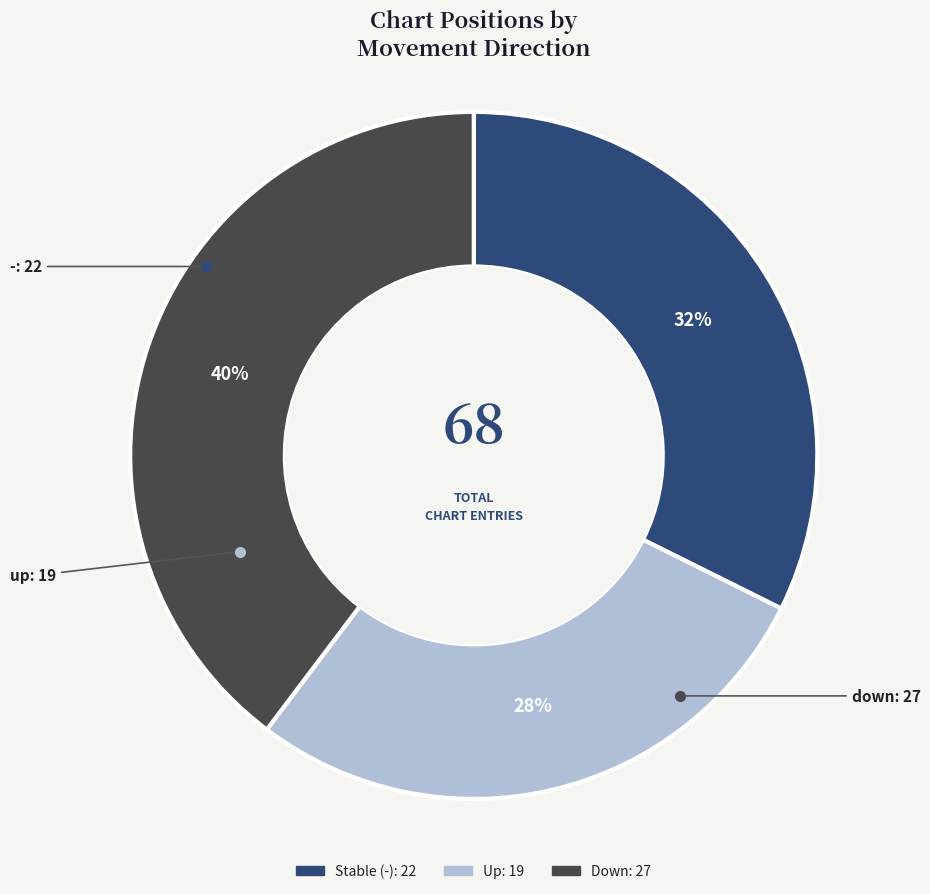

To the nearest percent, what is the average slice percentage?

33%